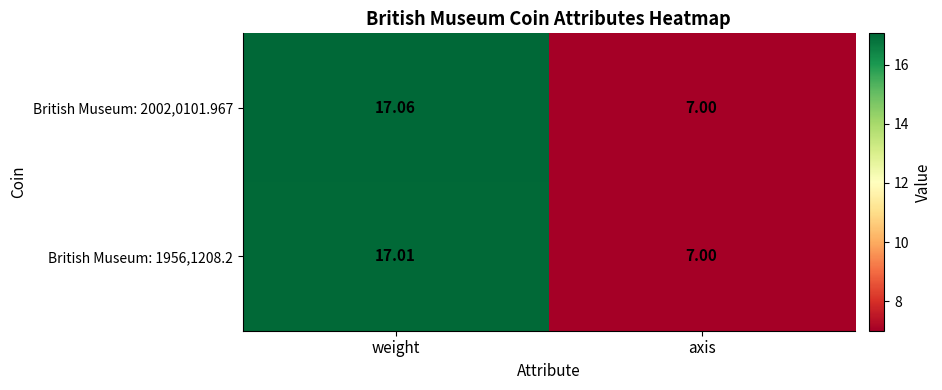

Which label corresponds to the largest value in the chart?

weight